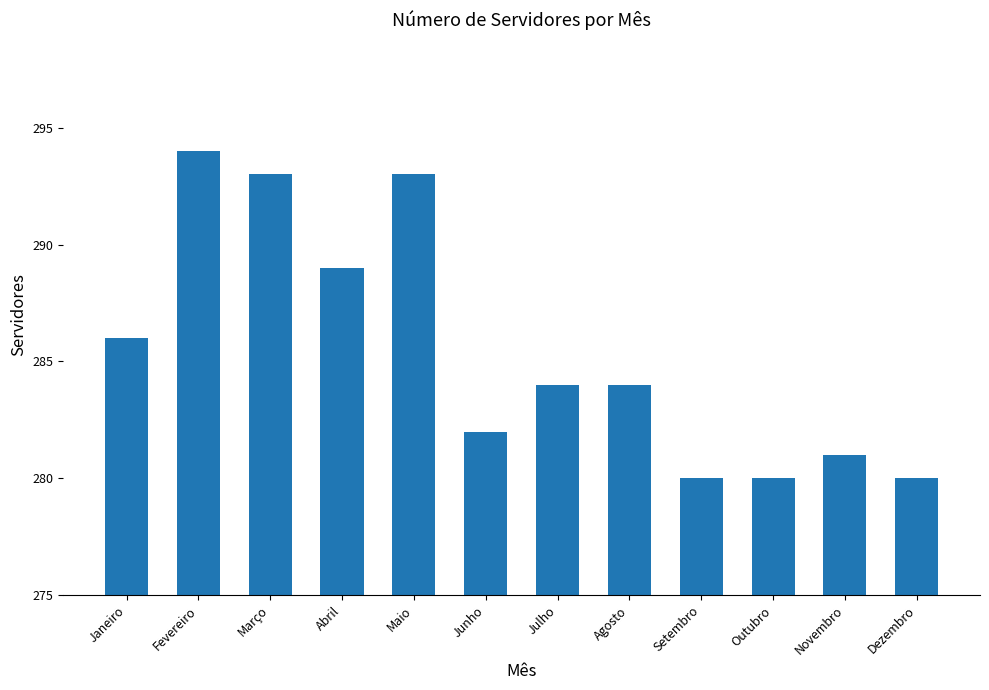

What value does the data have at Setembro?

280